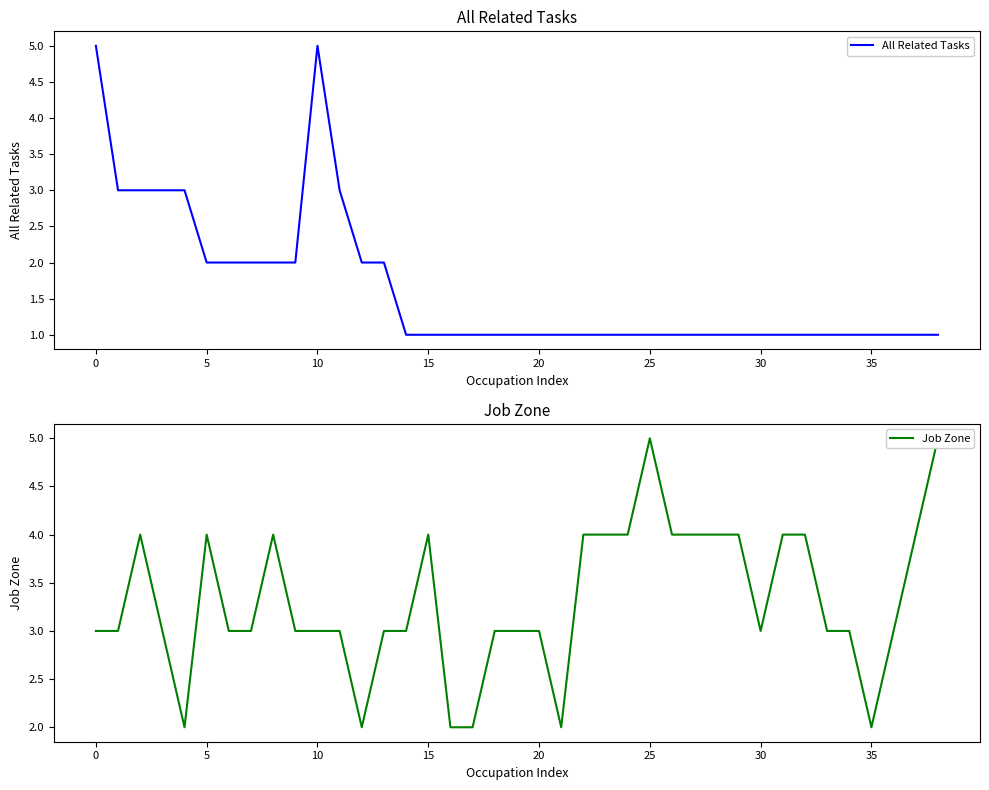

How many interior local peaks does the Job Zone series have?

5